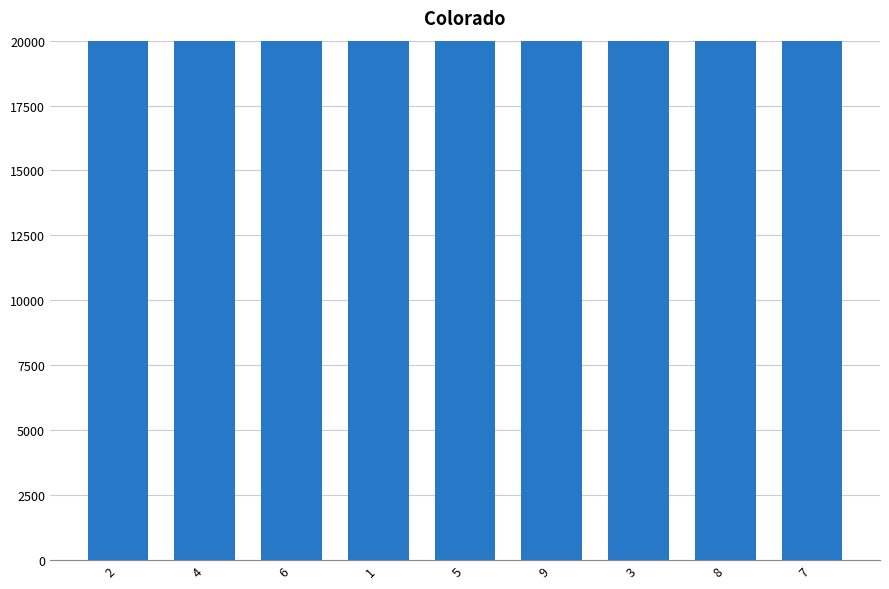

Which has a higher value, 8 or 2?

2